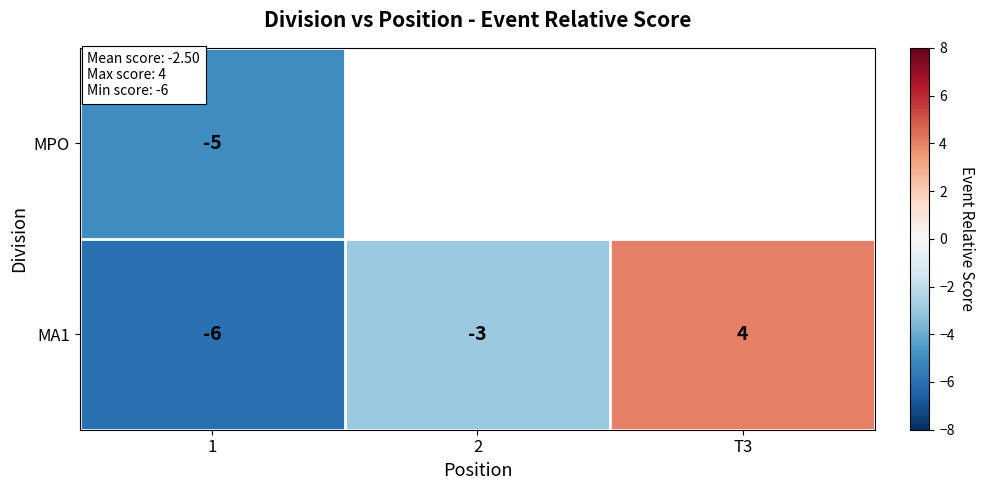

Count the MA1 values in the range -6 to 4.

3